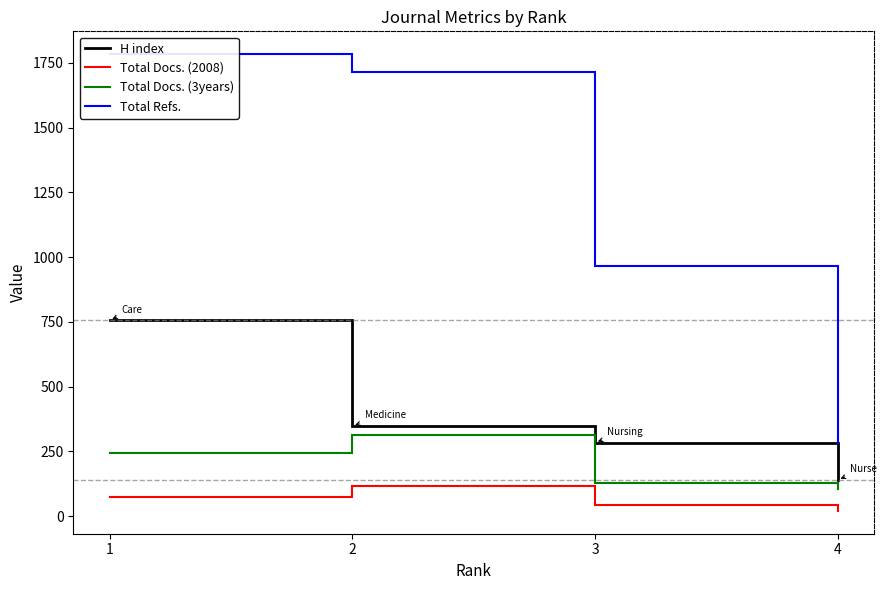

The value of H index at 2 is 129. True or false?

False